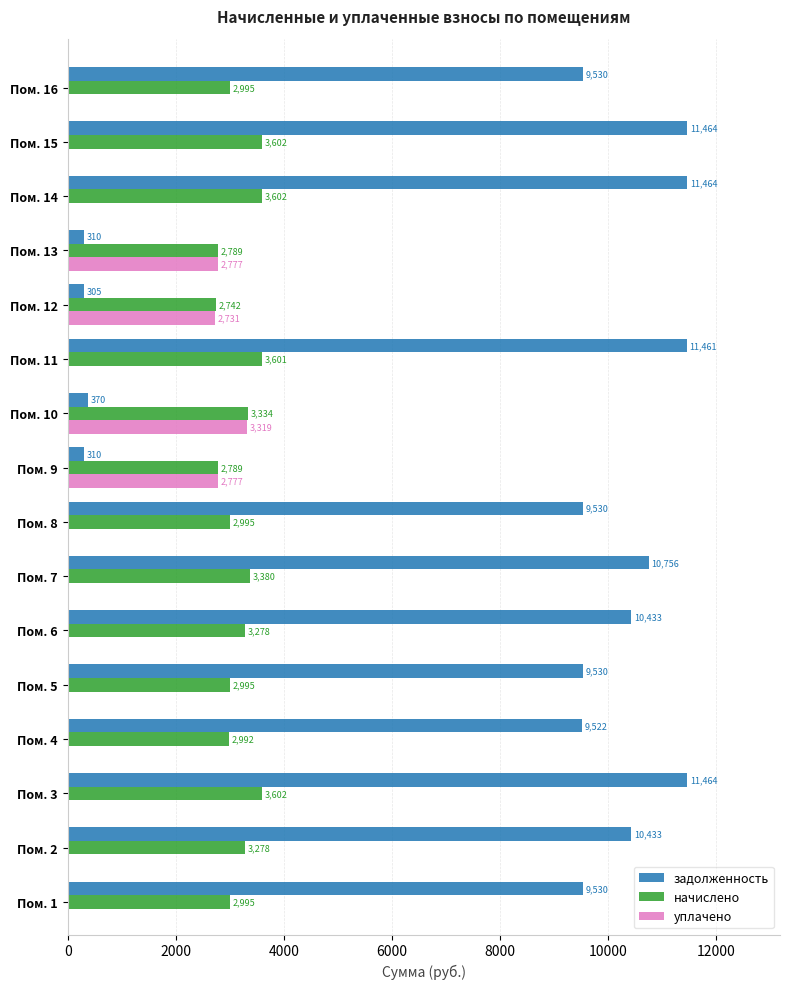

At which label is уплачено closest to 1659?

Пом. 12